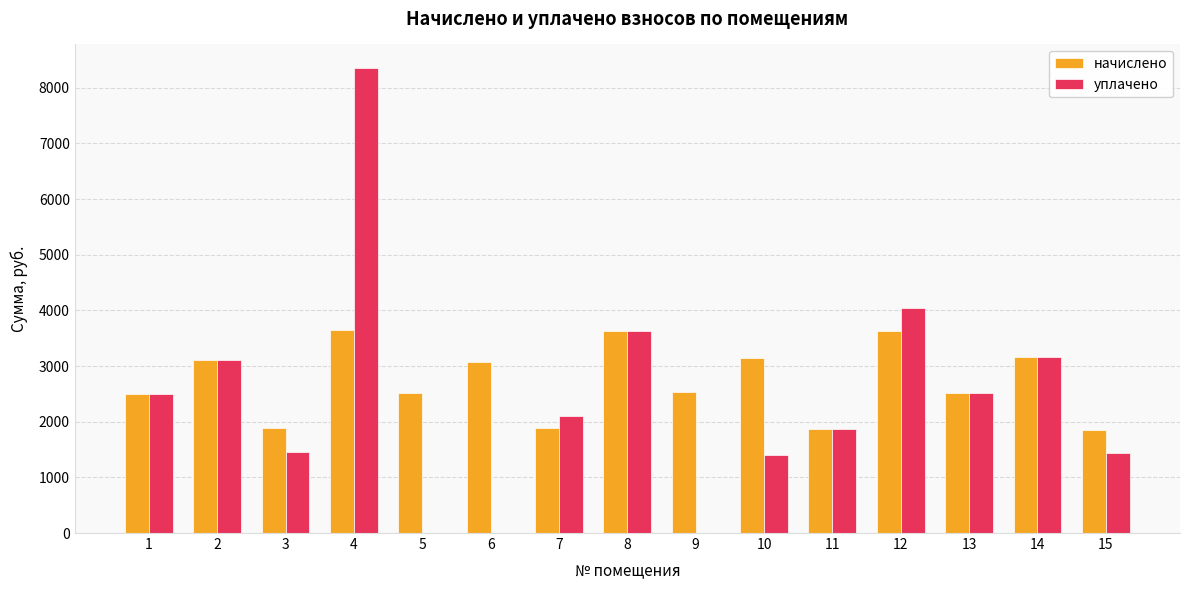

What is the sum of the уплачено values at 8 and 12?

7663.1